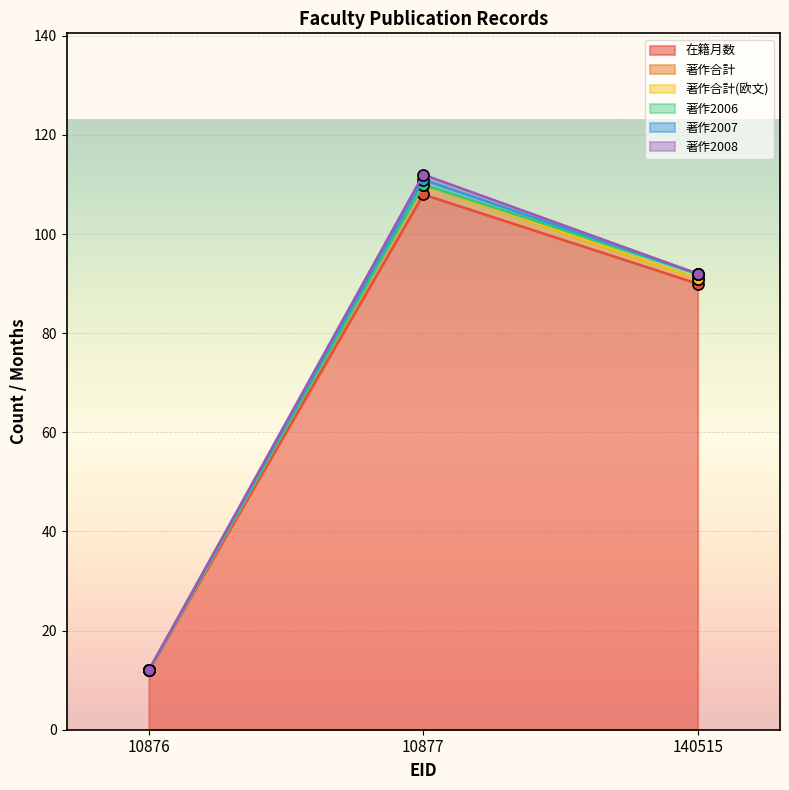

At which label is 著作2006 closest to 0?

10876